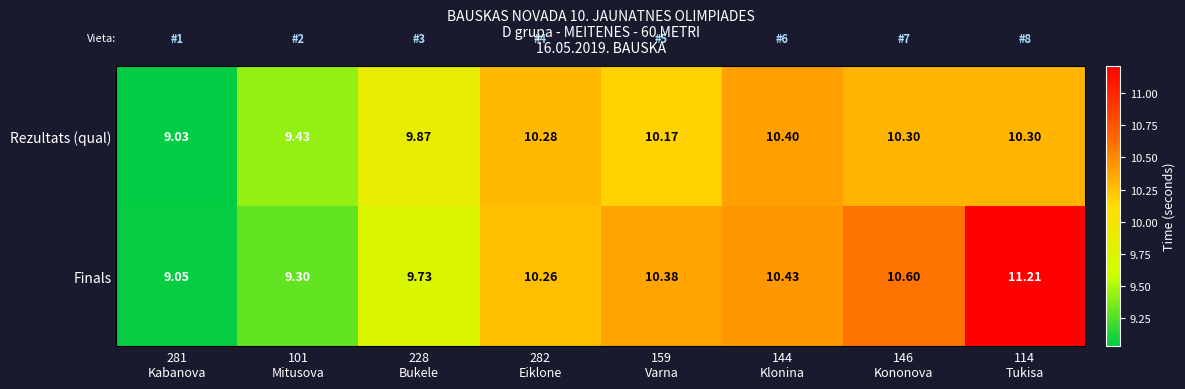

Rank the series by their maximum value, from highest to lowest.

Finals, Rezultats (qual)